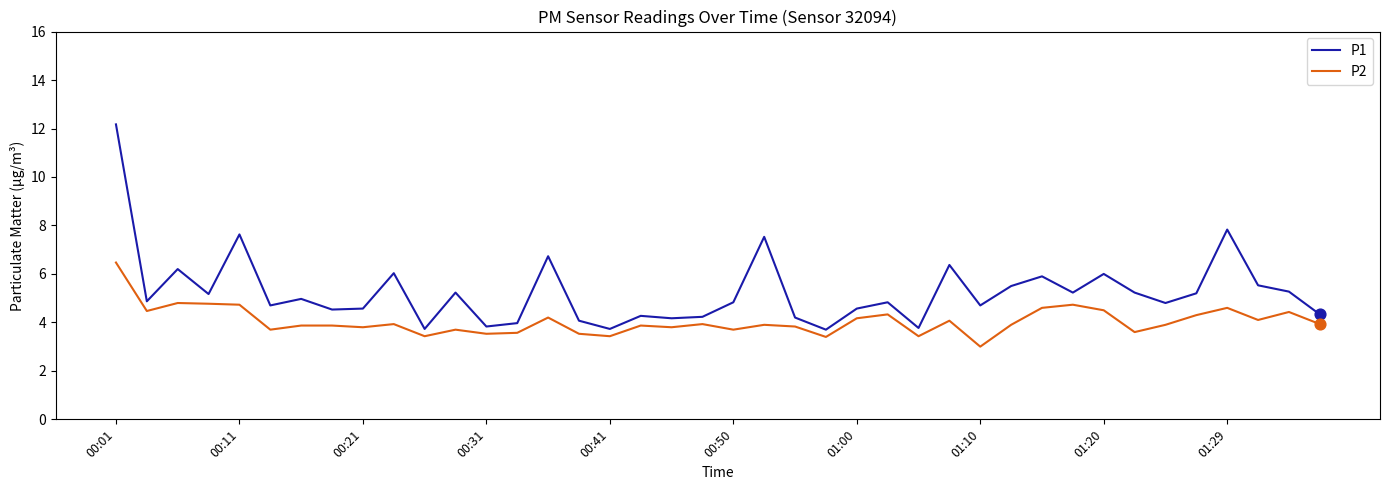

Which series has the largest total across all categories?

P1